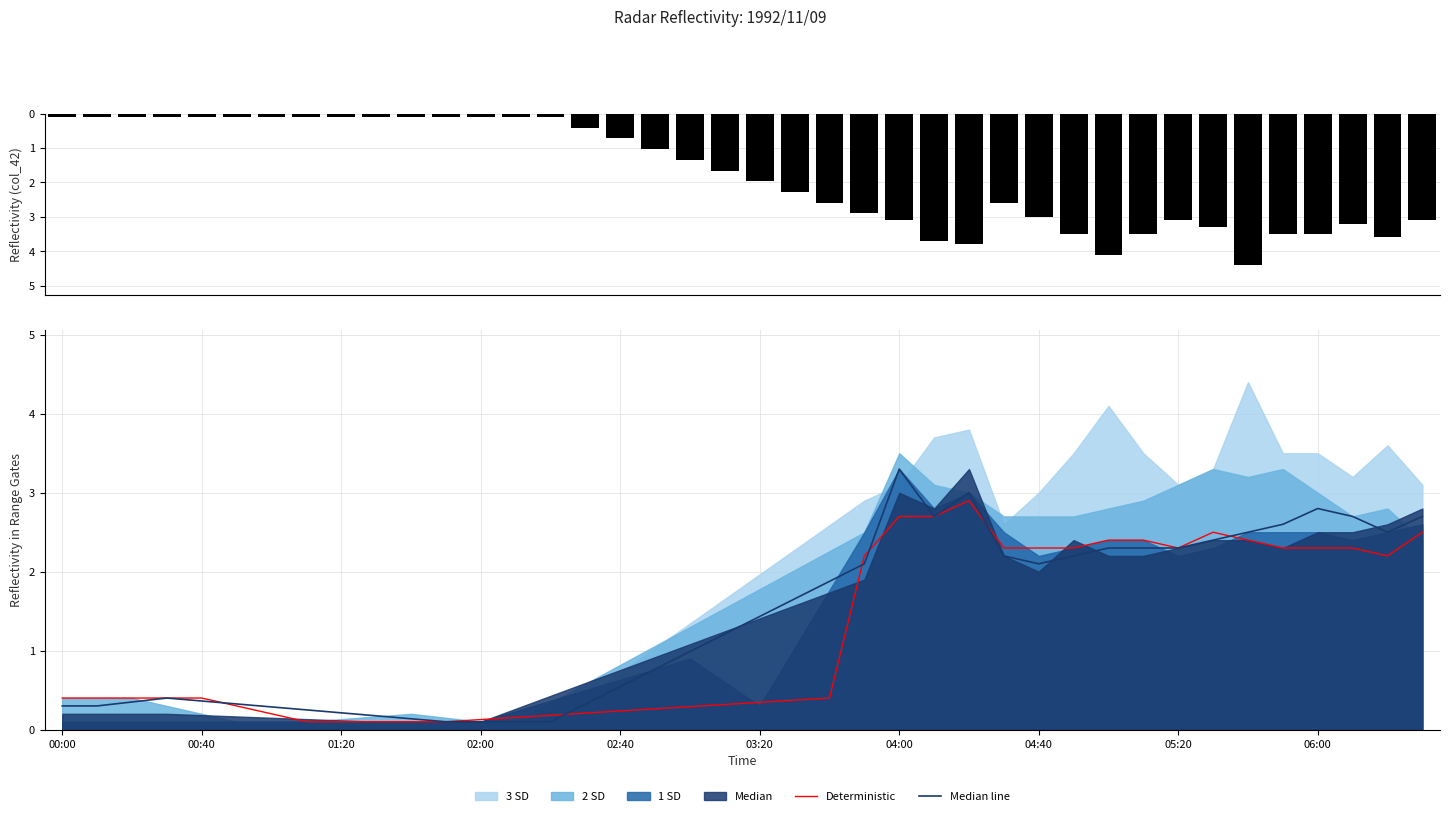

Rank the series at 17 from highest to lowest value.

col_42, Median line, Deterministic